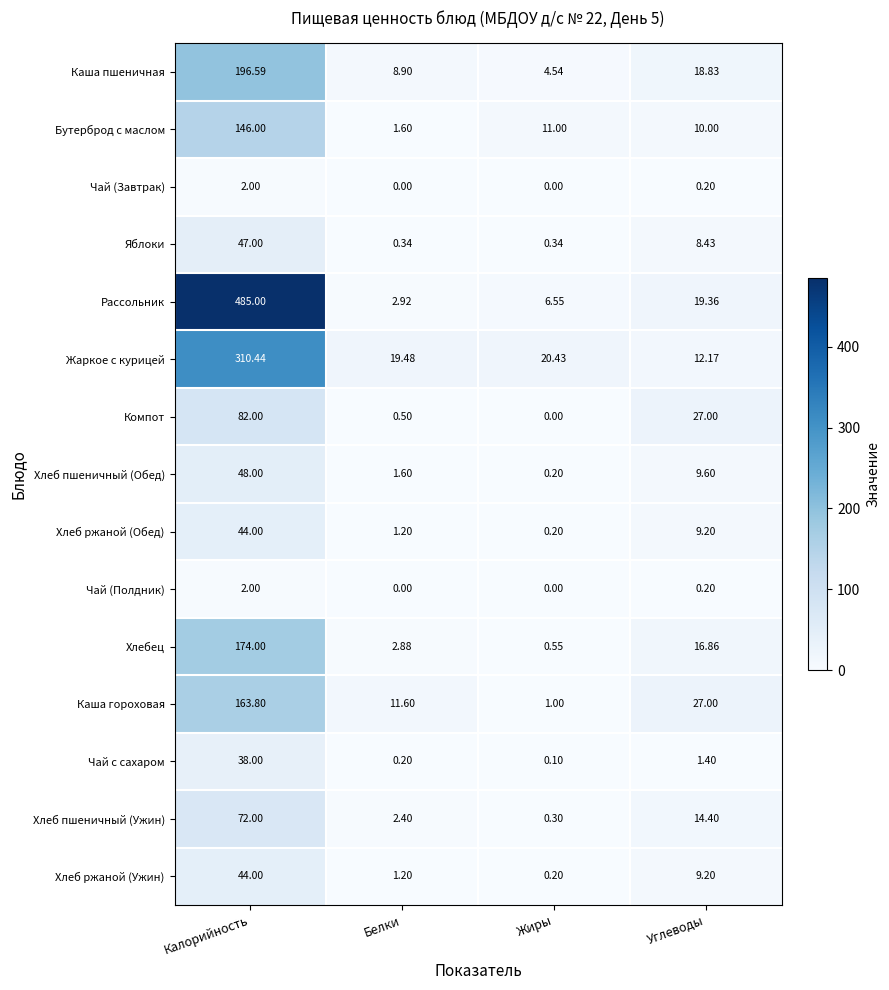

At which category does the chart reach its peak across all series?

Калорийность